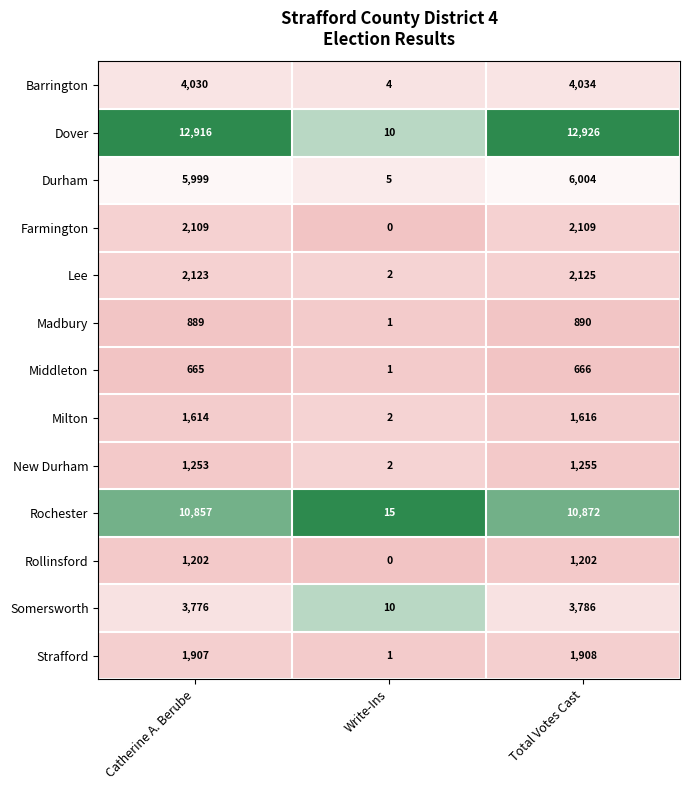

The Barrington series shows 4034 at Total Votes Cast. True or false?

True